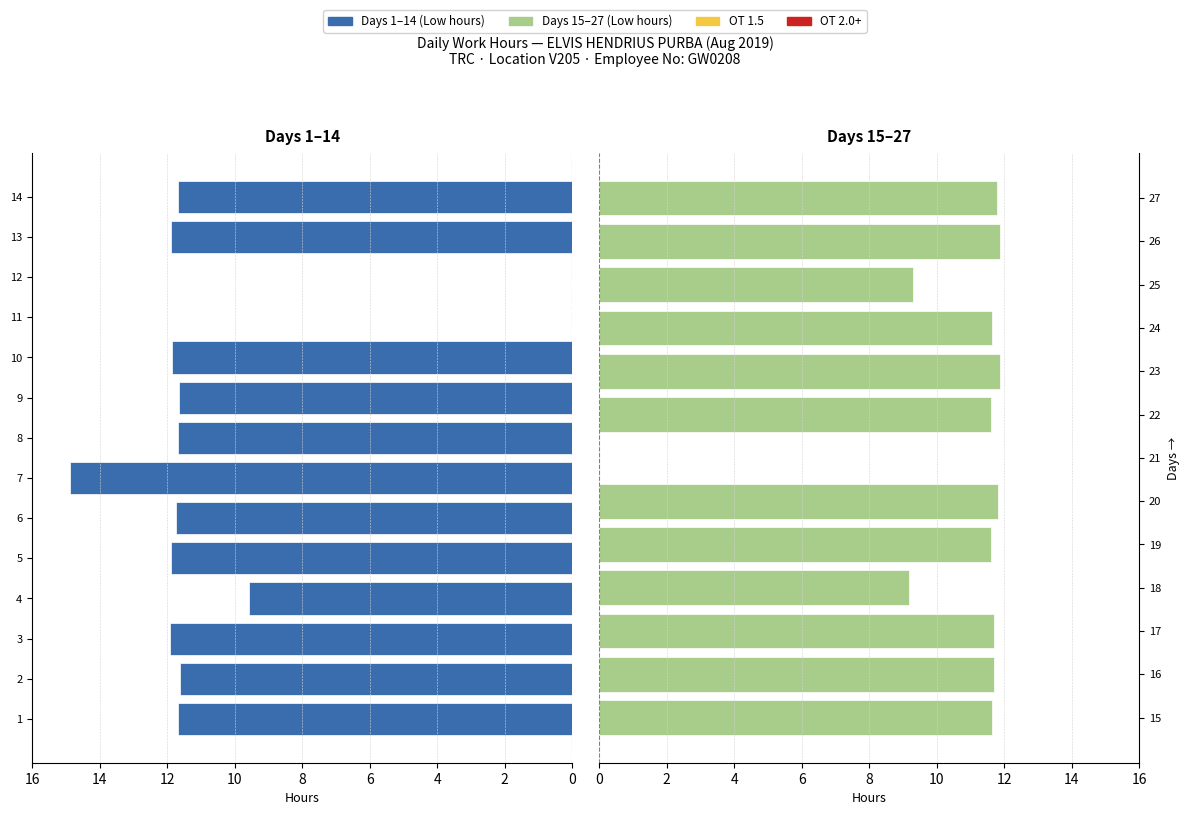

What is the sum of the values at 5 and 2?

23.5